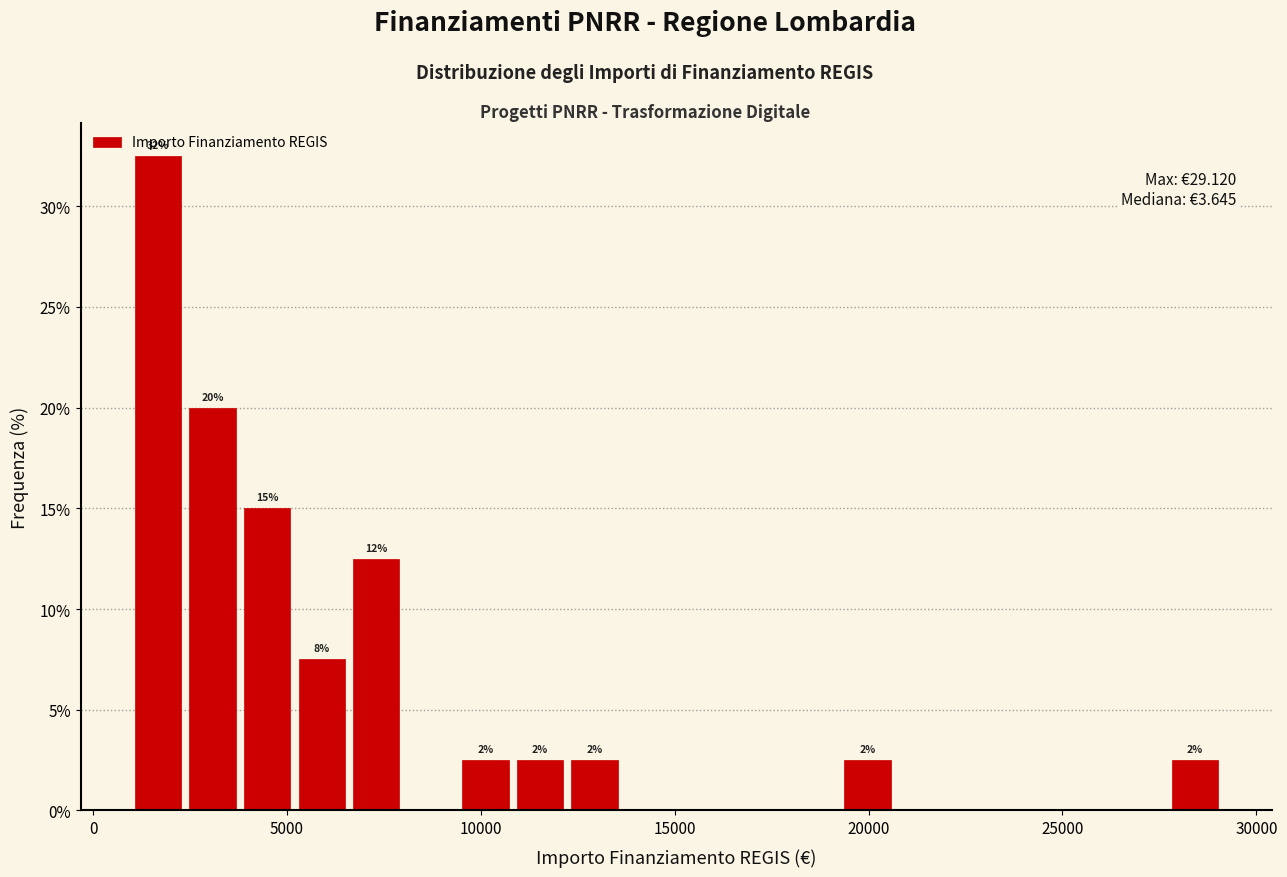

Read against the x-axis, roughly where is the centre of the tallest bar?

1500